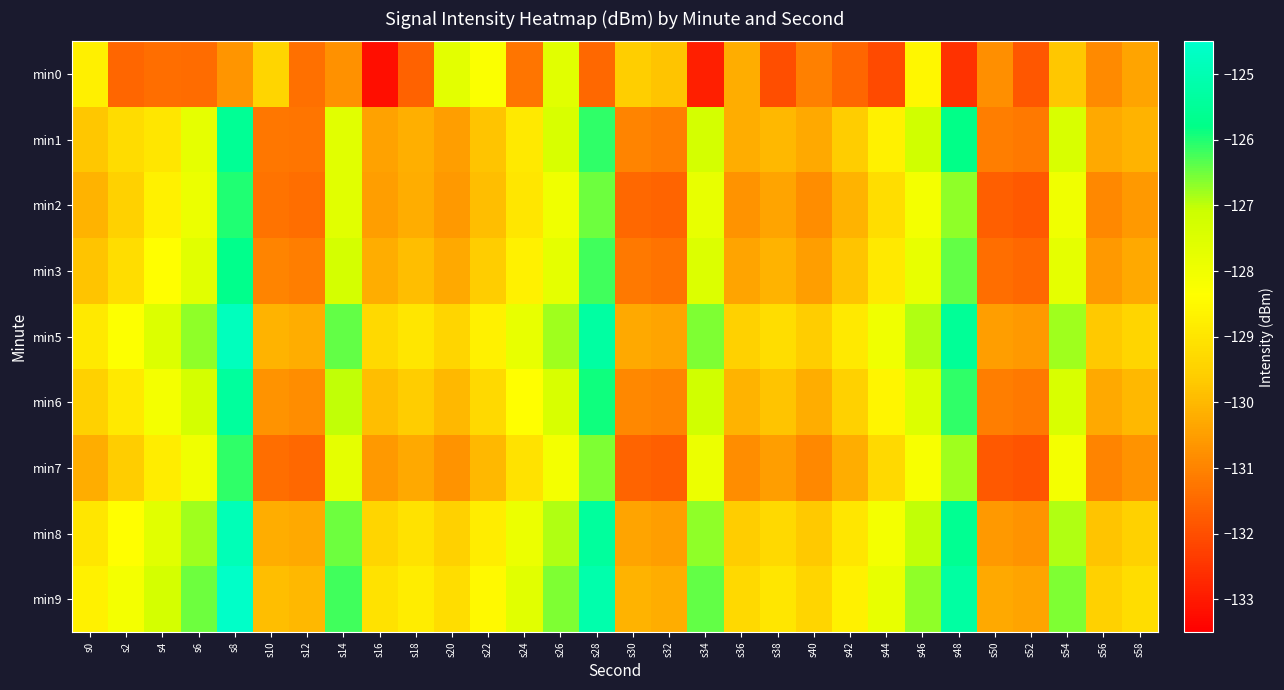

Reading left to right, what are all the values shown in this chart?

min0: s0=-128.7	s2=-131.5	s4=-131.4	s6=-131.4	s8=-130.7	s10=-129.4	s12=-131.4	s14=-130.7	s16=-133.2	s18=-131.6	s20=-127.7	s22=-128.3	s24=-131.3	s26=-127.6	s28=-131.5	s30=-129.6	s32=-129.8	s34=-132.9	s36=-130.2	s38=-132.0	s40=-131.1	s42=-131.6	s44=-132.1	s46=-128.6	s48=-132.5	s50=-130.8	s52=-131.8	s54=-129.7	s56=-130.9	s58=-130.4
min1: s0=-129.7	s2=-129.2	s4=-129.0	s6=-127.8	s8=-125.5	s10=-131.2	s12=-131.3	s14=-127.6	s16=-130.4	s18=-130.2	s20=-130.5	s22=-129.8	s24=-128.9	s26=-127.4	s28=-126.1	s30=-131.0	s32=-131.1	s34=-127.3	s36=-130.2	s38=-130.0	s40=-130.3	s42=-129.6	s44=-128.7	s46=-127.2	s48=-125.8	s50=-131.1	s52=-131.2	s54=-127.4	s56=-130.3	s58=-130.1
min2: s0=-130.1	s2=-129.5	s4=-128.7	s6=-127.9	s8=-126.0	s10=-131.3	s12=-131.4	s14=-127.6	s16=-130.5	s18=-130.2	s20=-130.6	s22=-129.9	s24=-129.0	s26=-128.0	s28=-126.5	s30=-131.5	s32=-131.6	s34=-127.8	s36=-130.7	s38=-130.4	s40=-130.8	s42=-130.1	s44=-129.2	s46=-128.1	s48=-126.7	s50=-131.7	s52=-131.8	s54=-128.0	s56=-130.9	s58=-130.6
min3: s0=-129.8	s2=-129.2	s4=-128.4	s6=-127.6	s8=-125.7	s10=-131.0	s12=-131.1	s14=-127.3	s16=-130.2	s18=-129.9	s20=-130.3	s22=-129.6	s24=-128.7	s26=-127.7	s28=-126.2	s30=-131.2	s32=-131.3	s34=-127.5	s36=-130.4	s38=-130.1	s40=-130.5	s42=-129.8	s44=-128.9	s46=-127.8	s48=-126.4	s50=-131.4	s52=-131.5	s54=-127.7	s56=-130.6	s58=-130.3
min5: s0=-128.9	s2=-128.3	s4=-127.5	s6=-126.7	s8=-124.8	s10=-130.1	s12=-130.2	s14=-126.4	s16=-129.3	s18=-129.0	s20=-129.4	s22=-128.7	s24=-127.8	s26=-126.8	s28=-125.3	s30=-130.3	s32=-130.4	s34=-126.6	s36=-129.5	s38=-129.2	s40=-129.6	s42=-128.9	s44=-128.0	s46=-126.9	s48=-125.5	s50=-130.5	s52=-130.6	s54=-126.8	s56=-129.7	s58=-129.4
min6: s0=-129.5	s2=-128.9	s4=-128.1	s6=-127.3	s8=-125.4	s10=-130.7	s12=-130.8	s14=-127.0	s16=-129.9	s18=-129.6	s20=-130.0	s22=-129.3	s24=-128.4	s26=-127.4	s28=-125.9	s30=-130.9	s32=-131.0	s34=-127.2	s36=-130.1	s38=-129.8	s40=-130.2	s42=-129.5	s44=-128.6	s46=-127.5	s48=-126.1	s50=-131.1	s52=-131.2	s54=-127.4	s56=-130.3	s58=-130.0
min7: s0=-130.2	s2=-129.6	s4=-128.8	s6=-128.0	s8=-126.1	s10=-131.4	s12=-131.5	s14=-127.7	s16=-130.6	s18=-130.3	s20=-130.7	s22=-130.0	s24=-129.1	s26=-128.1	s28=-126.6	s30=-131.6	s32=-131.7	s34=-127.9	s36=-130.8	s38=-130.5	s40=-130.9	s42=-130.2	s44=-129.3	s46=-128.2	s48=-126.8	s50=-131.8	s52=-131.9	s54=-128.1	s56=-131.0	s58=-130.7
min8: s0=-129.0	s2=-128.4	s4=-127.6	s6=-126.8	s8=-124.9	s10=-130.2	s12=-130.3	s14=-126.5	s16=-129.4	s18=-129.1	s20=-129.5	s22=-128.8	s24=-127.9	s26=-126.9	s28=-125.4	s30=-130.4	s32=-130.5	s34=-126.7	s36=-129.6	s38=-129.3	s40=-129.7	s42=-129.0	s44=-128.1	s46=-127.0	s48=-125.6	s50=-130.6	s52=-130.7	s54=-126.9	s56=-129.8	s58=-129.5
min9: s0=-128.7	s2=-128.1	s4=-127.3	s6=-126.5	s8=-124.6	s10=-129.9	s12=-130.0	s14=-126.2	s16=-129.1	s18=-128.8	s20=-129.2	s22=-128.5	s24=-127.6	s26=-126.6	s28=-125.1	s30=-130.1	s32=-130.2	s34=-126.4	s36=-129.3	s38=-129.0	s40=-129.4	s42=-128.7	s44=-127.8	s46=-126.7	s48=-125.3	s50=-130.3	s52=-130.4	s54=-126.6	s56=-129.5	s58=-129.2